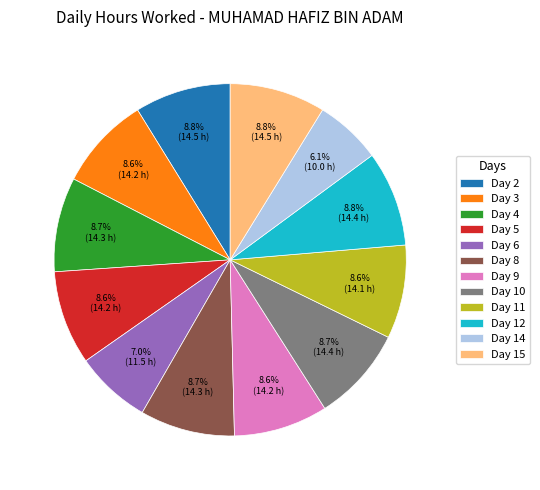

How many slices are in this pie chart?

12